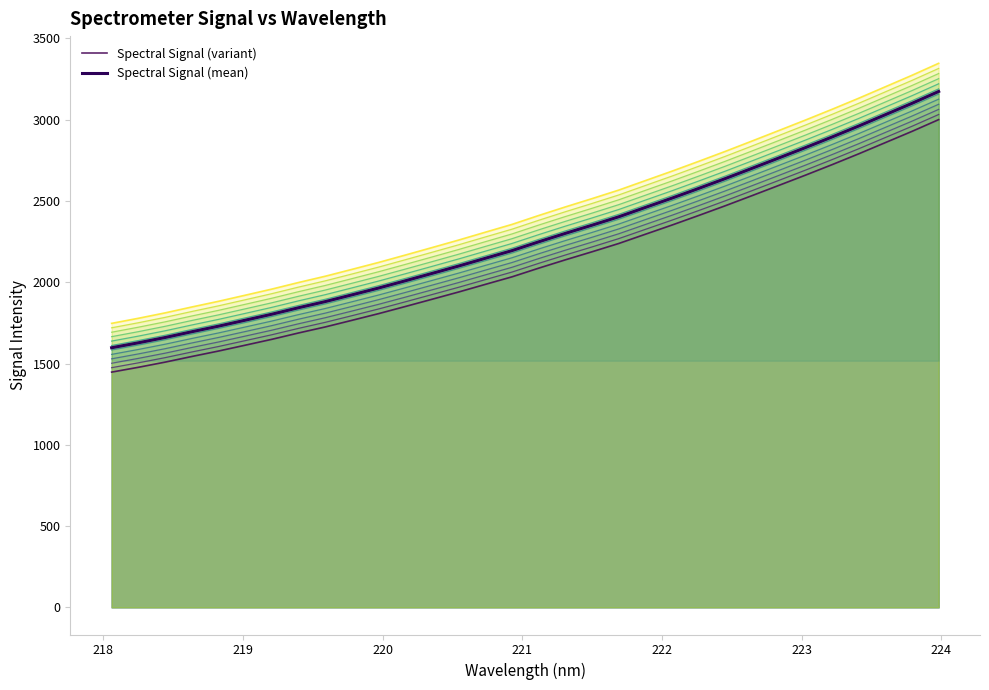

True or false: Spectral Signal (variant) has more than 1 points higher than both neighbors.

False